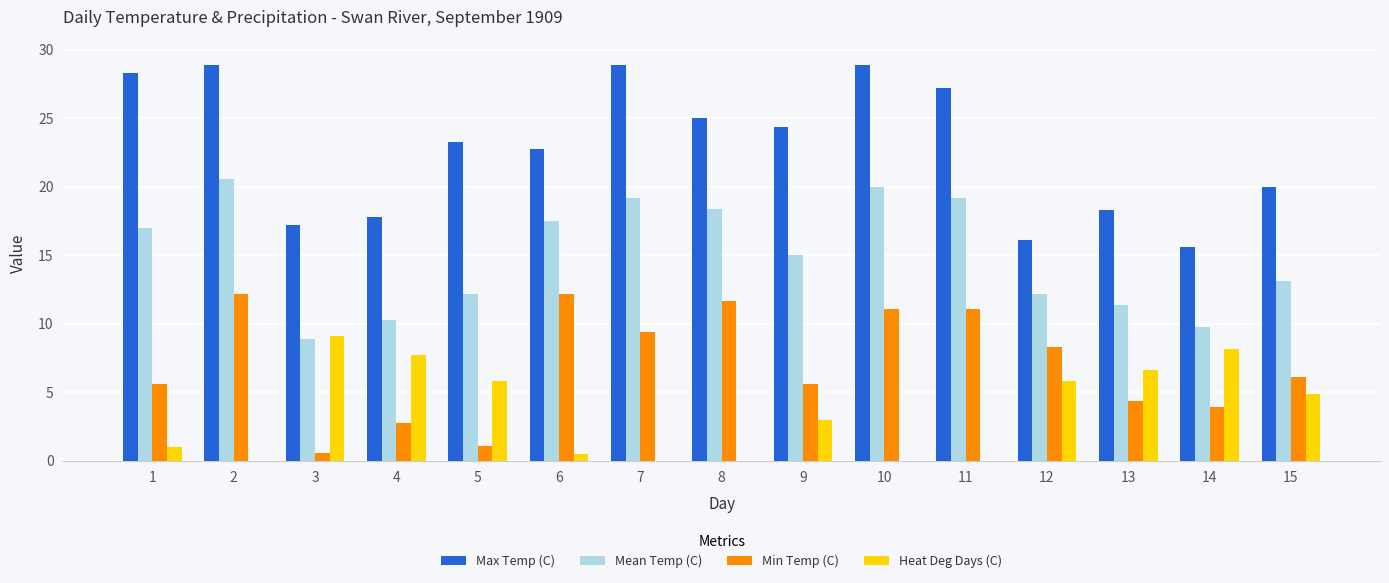

What is the difference between the Mean Temp (C) values at 8 and 15?

5.3